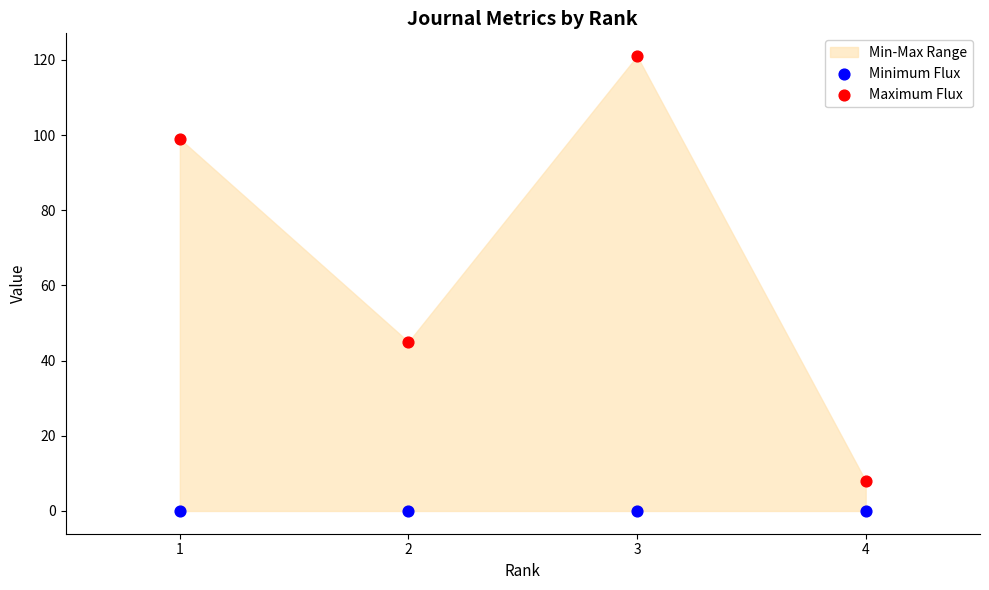

Which series contains the lowest Y value?

Minimum Flux